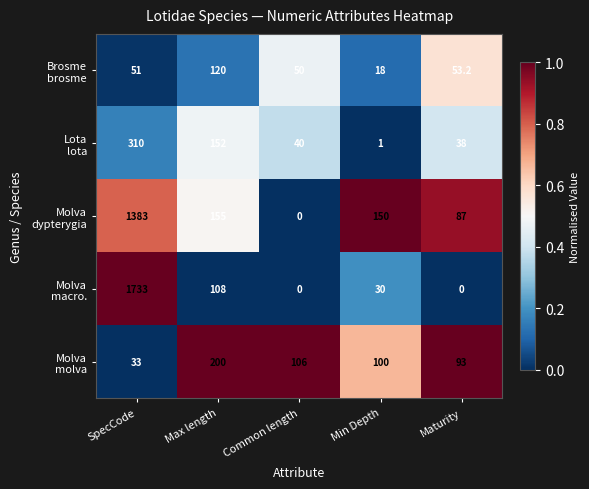

What is the spread (max minus min) of values at SpecCode?

1700.0